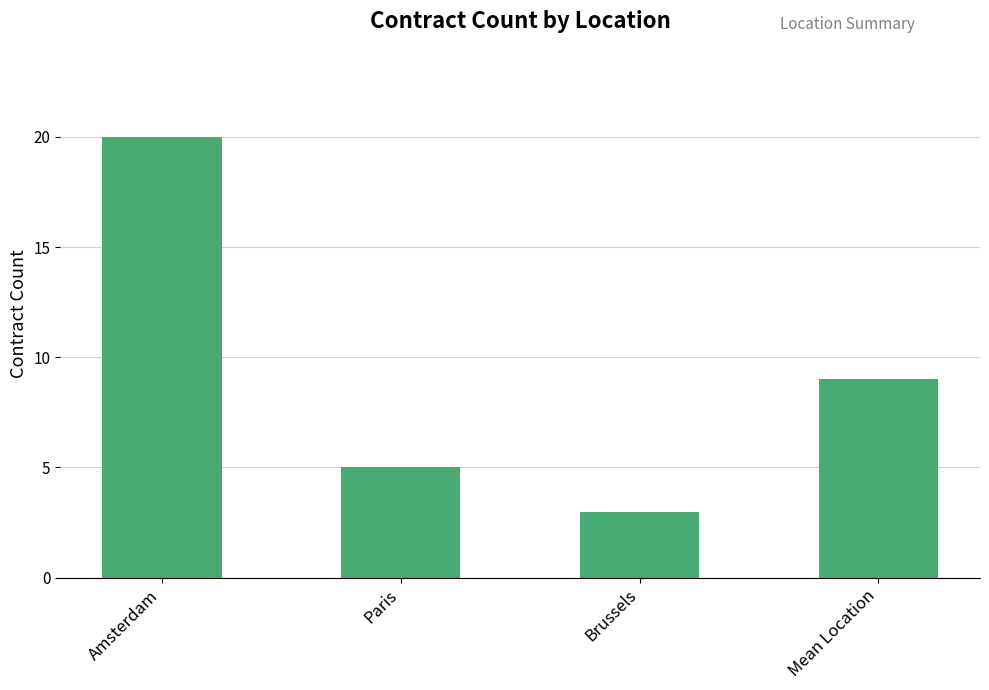

What is the maximum value shown in the chart?

20